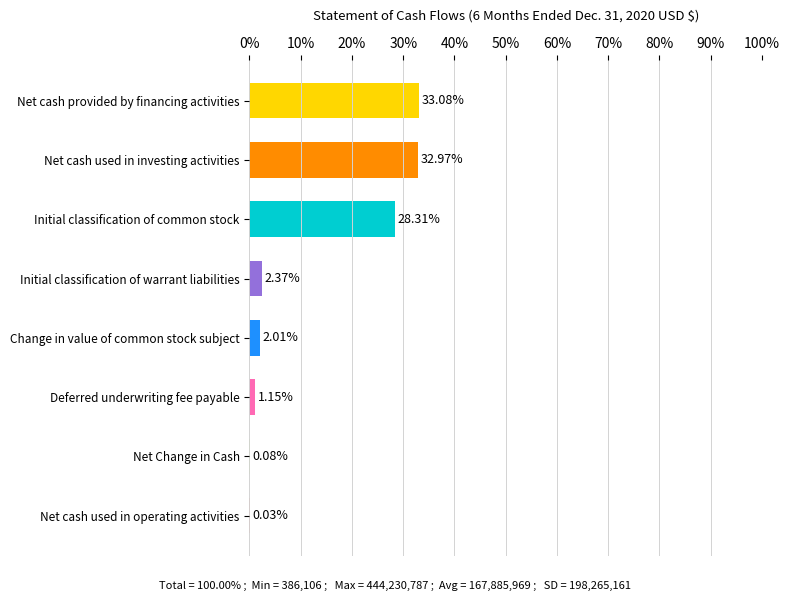

Are the bars horizontal?

Yes